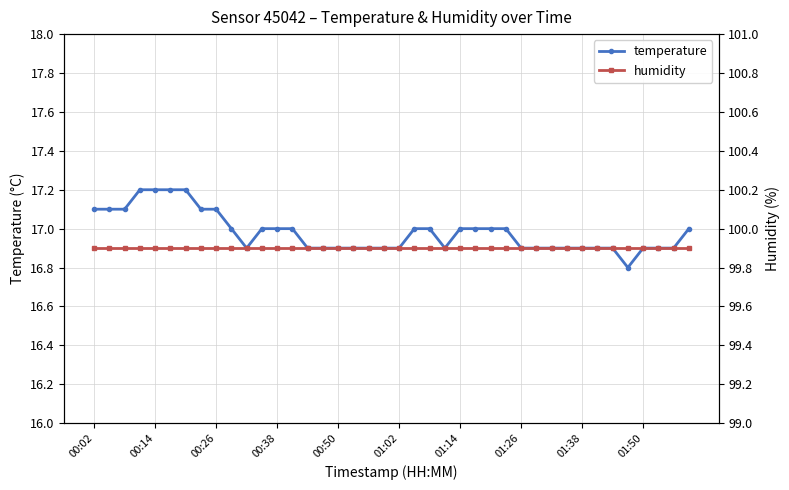

What is the lowest value of the temperature series?

16.8